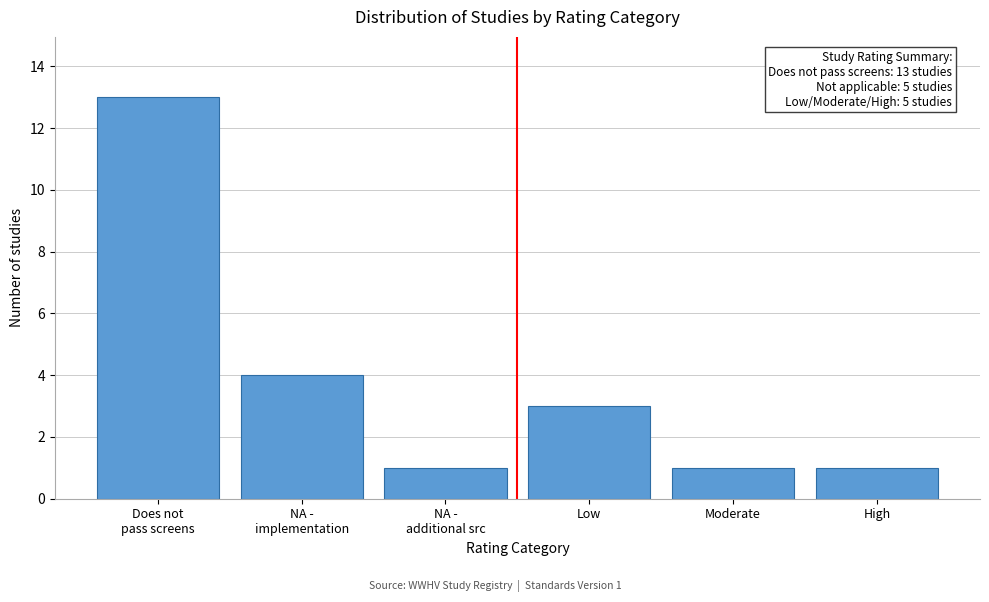

Reading left to right, extract all data points from this chart.

13	4	1	3	1	1